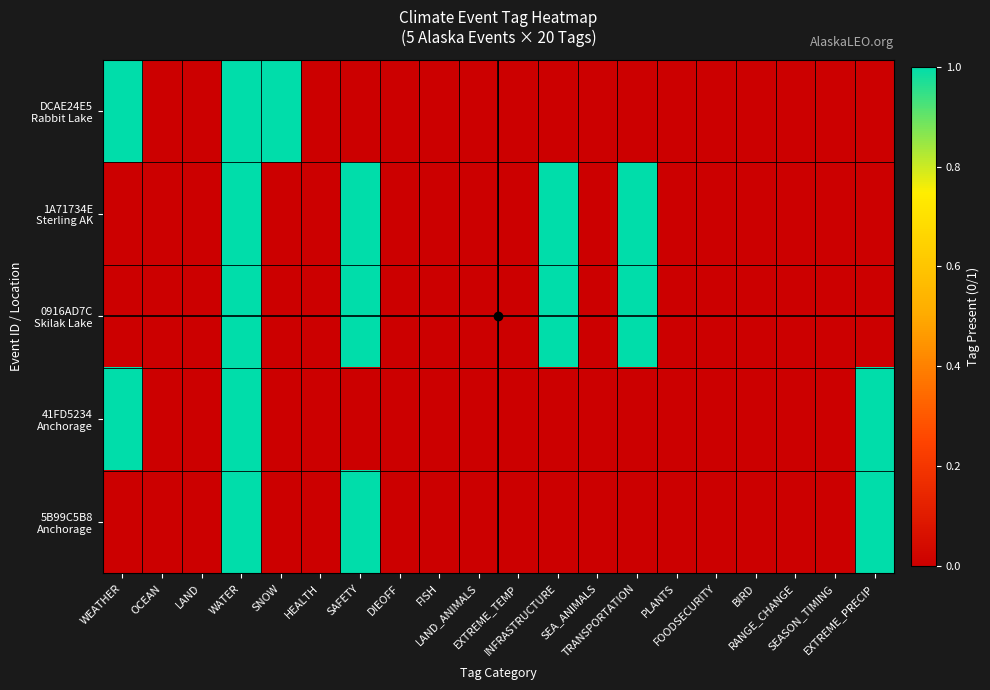

Which series has the largest range (max minus min)?

DCAE24E5 Rabbit Lake